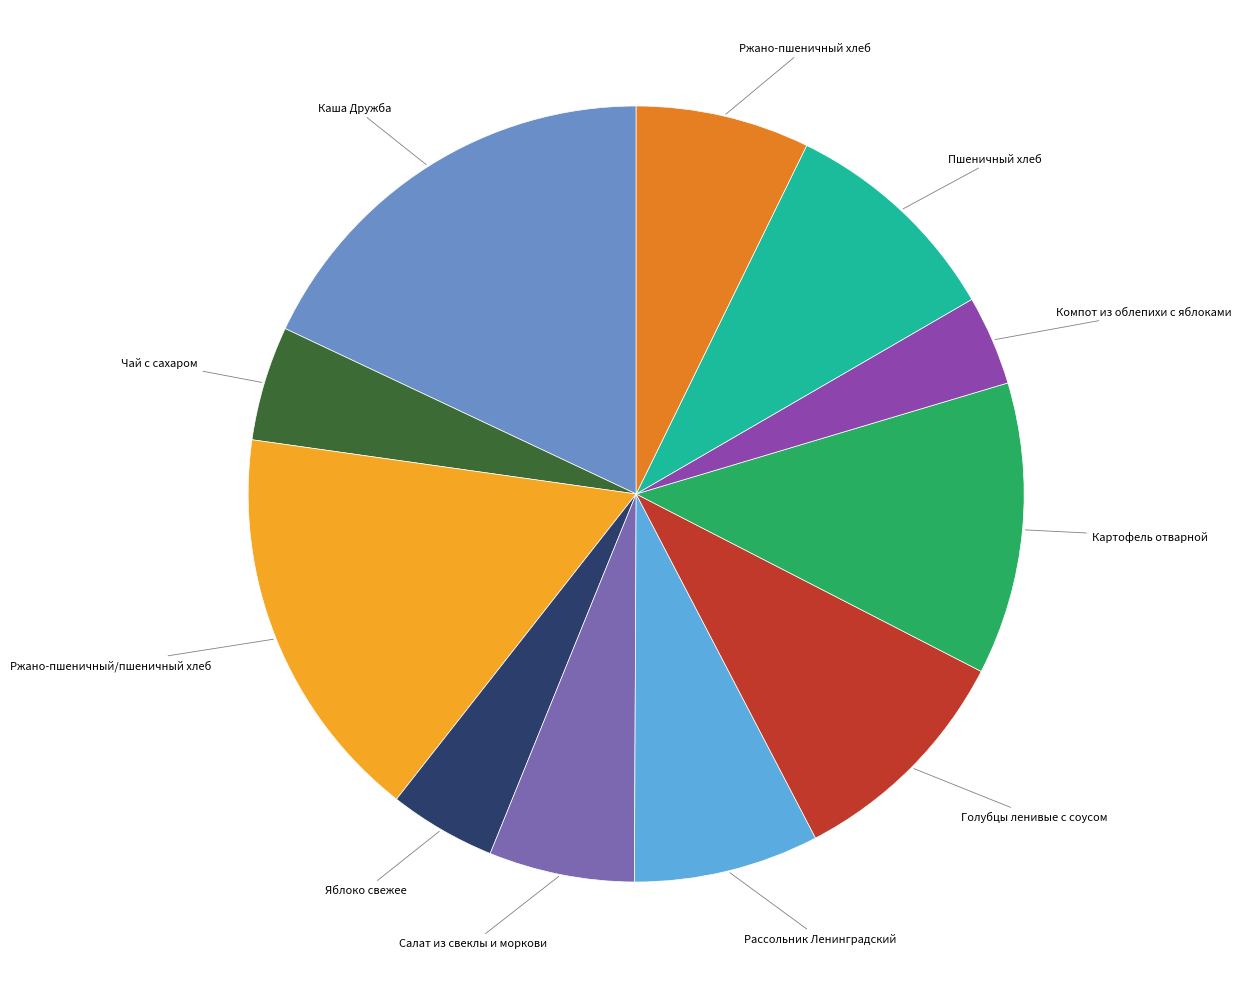

Is there any slice that represents more than half of the pie?

No